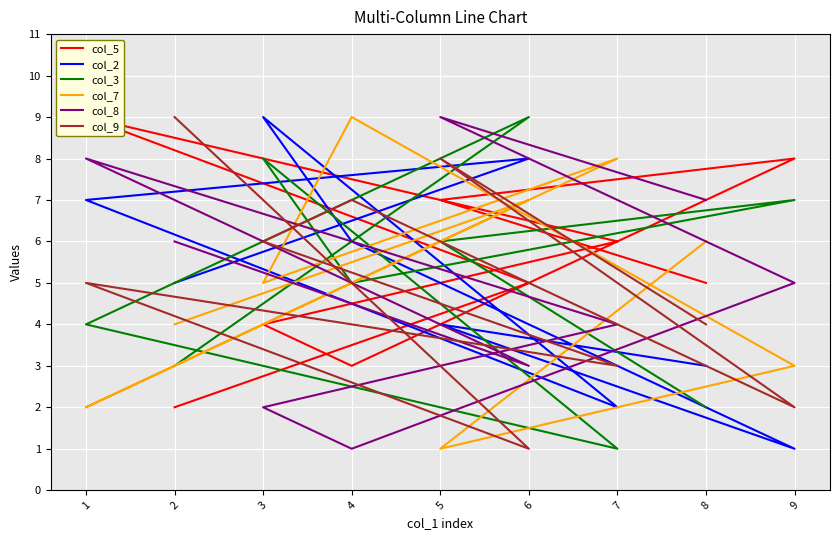

Reading right to left, transcribe all the data shown in this chart.

col_5: 8=5	5=7	9=8	4=3	3=4	7=6	1=9	6=5	2=2
col_2: 8=3	5=4	9=1	4=6	3=9	7=2	1=7	6=8	2=5
col_3: 8=2	5=6	9=7	4=5	3=8	7=1	1=4	6=9	2=3
col_7: 8=6	5=1	9=3	4=9	3=5	7=8	1=2	6=7	2=4
col_8: 8=7	5=9	9=5	4=1	3=2	7=4	1=8	6=3	2=6
col_9: 8=4	5=8	9=2	4=7	3=6	7=3	1=5	6=1	2=9